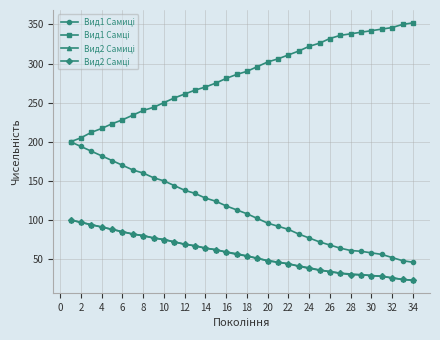

What is the minimum value shown in the chart?

23